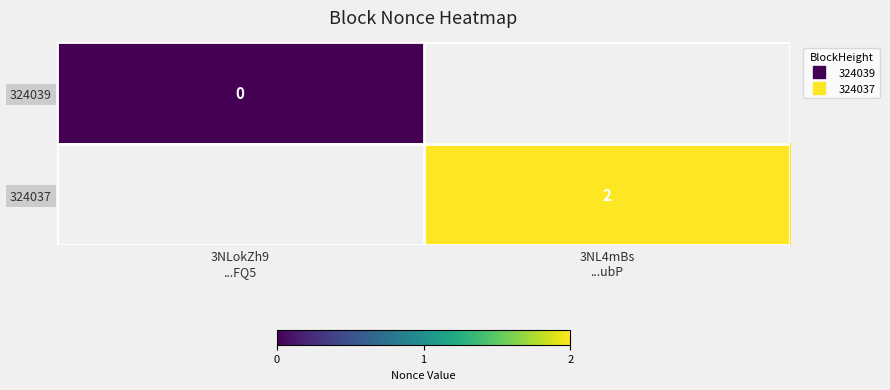

Which category has the lowest value across all series?

3NLokZh9
...FQ5